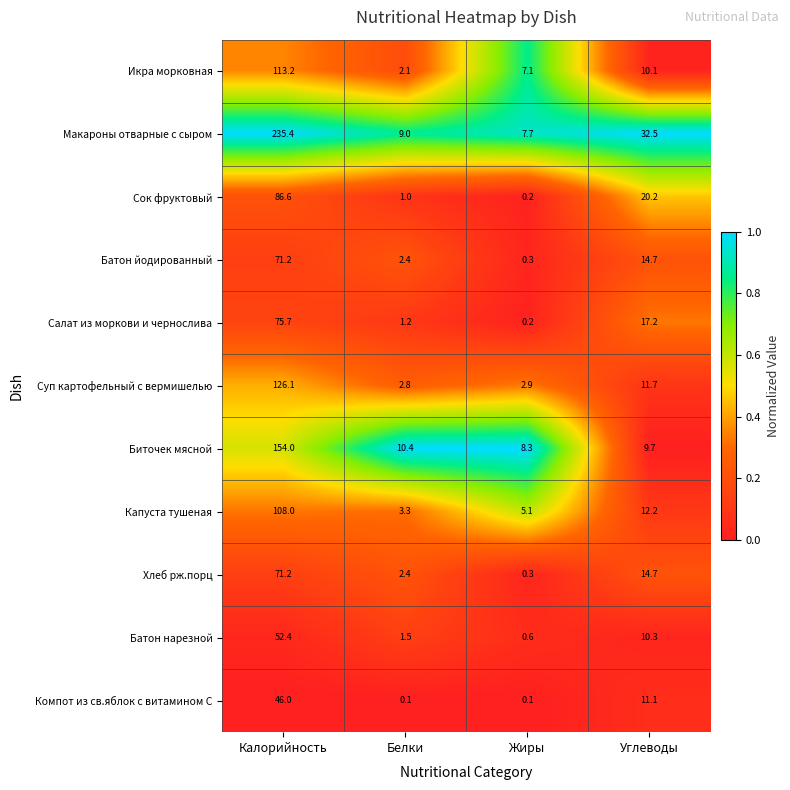

Which series has the widest spread of values?

Макароны отварные с сыром